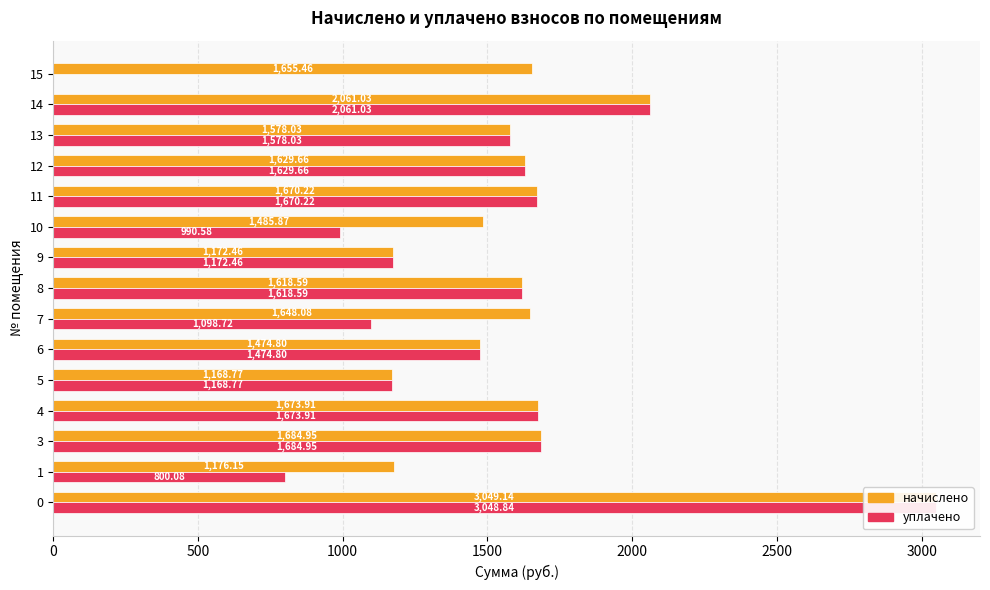

What are all the series names shown in the legend?

начислено, уплачено